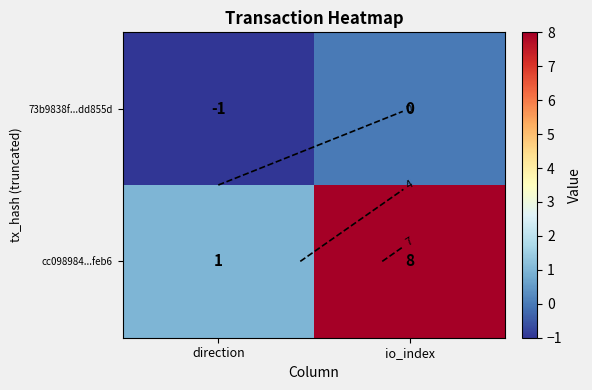

Which category has the lowest value in the 73b9838f...dd855d series?

direction